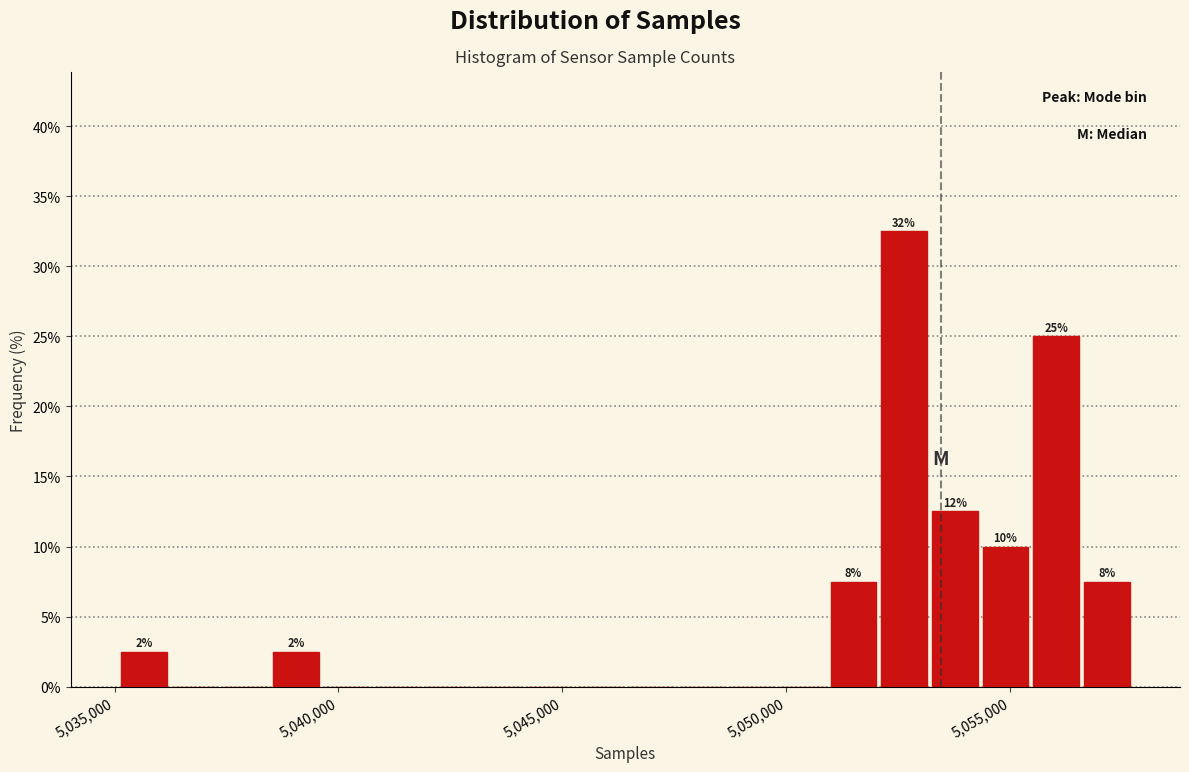

Read against the x-axis, roughly where is the centre of the tallest bar?

5052500